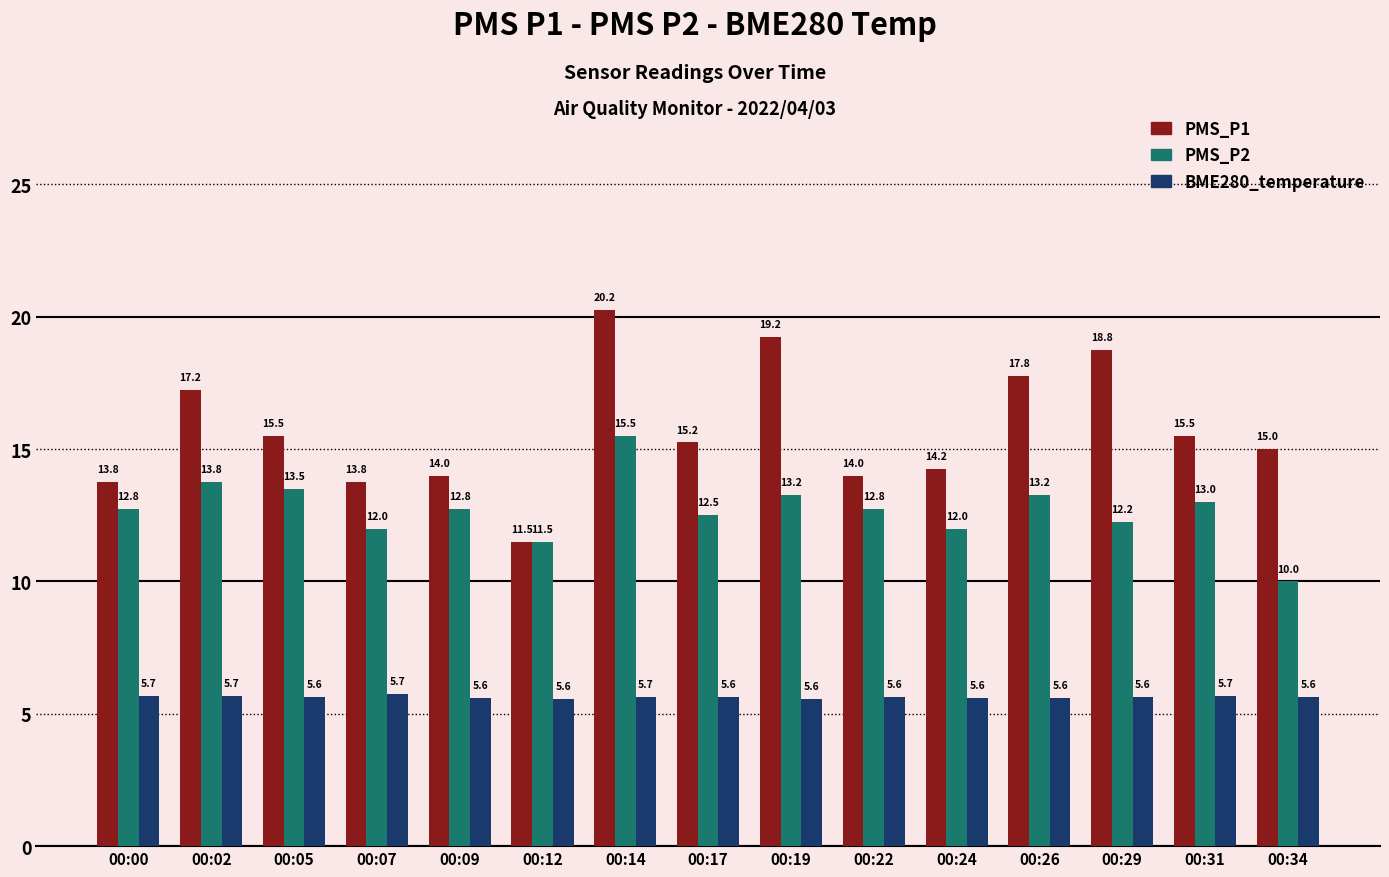

How many groups of bars are there?

15